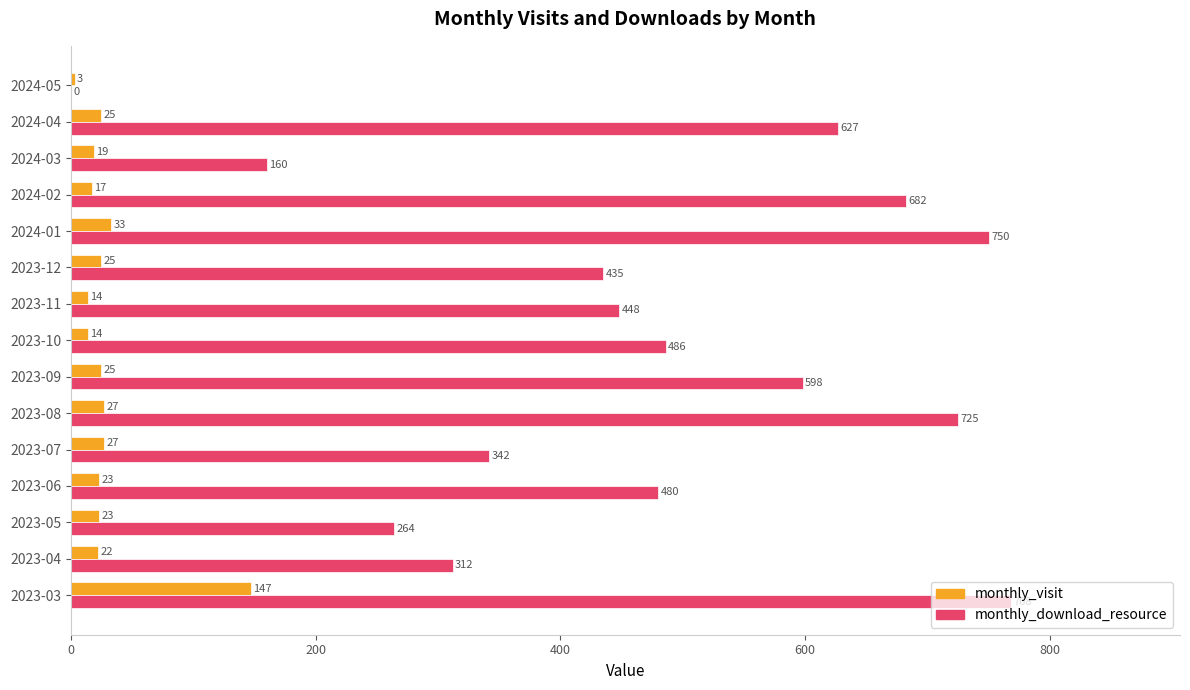

Which series has the largest range (max minus min)?

monthly_download_resource